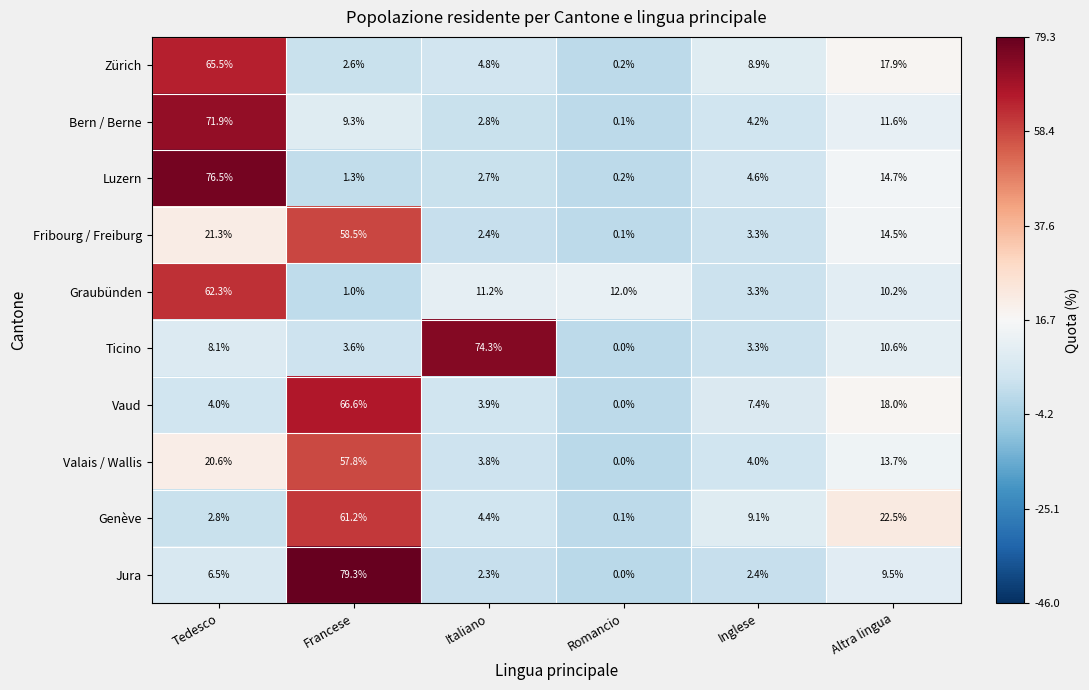

How many data points in Jura are less than 6?

3